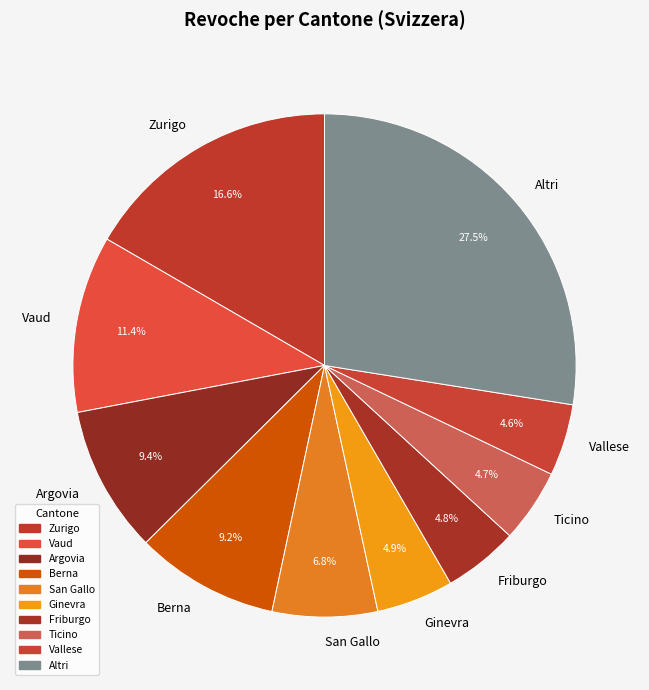

To the nearest percent, what is the difference between the largest and smallest slice percentages?

23%